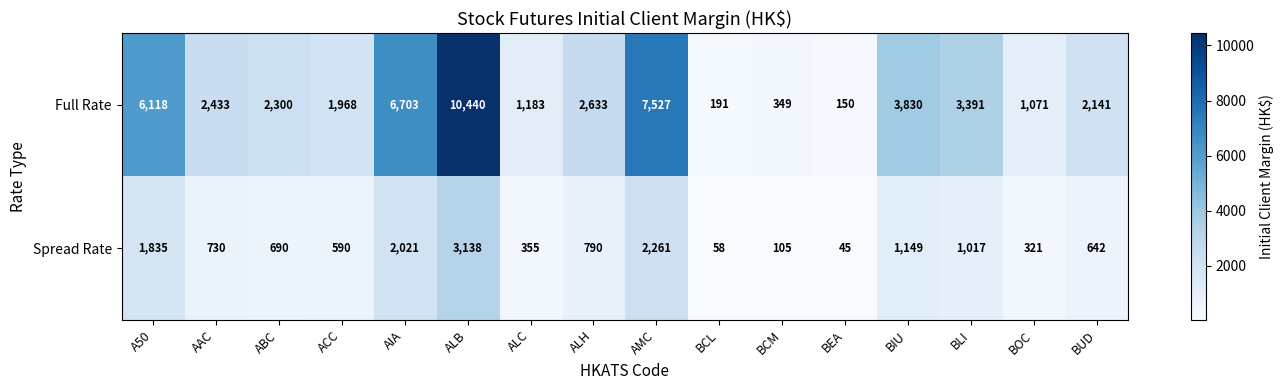

What value does the Spread Rate series have at BIU, to the nearest 10?

1150